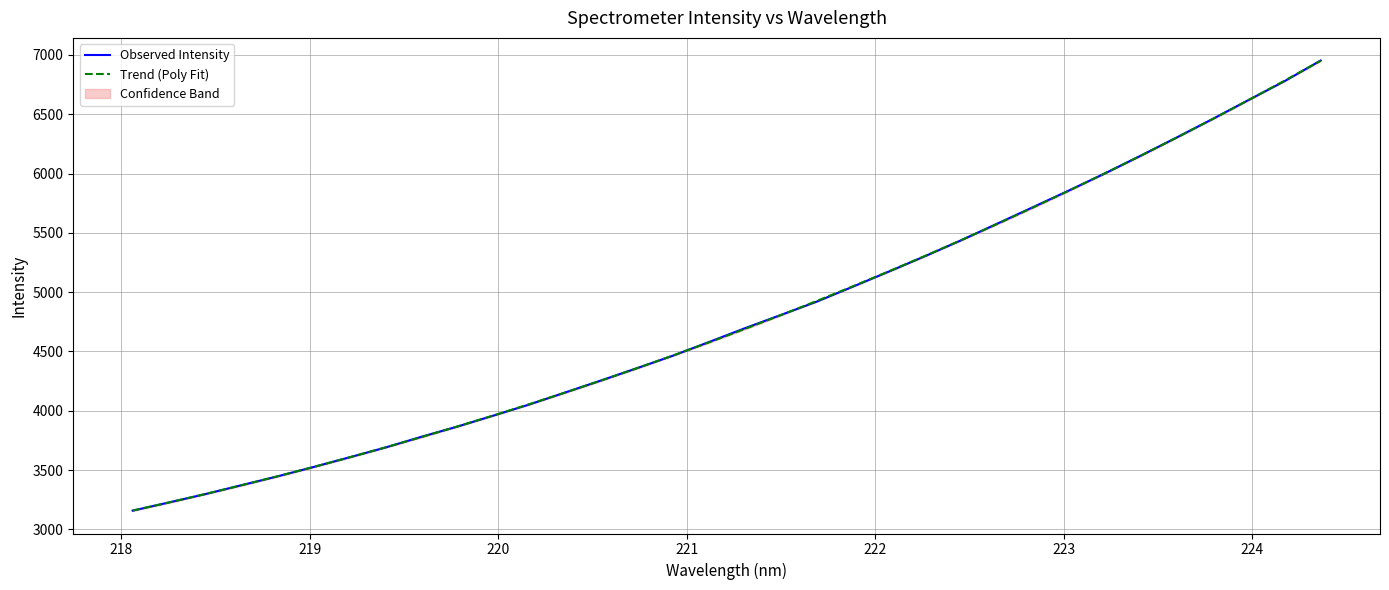

What is the lowest value of the Trend (Poly Fit) series?

3158.4